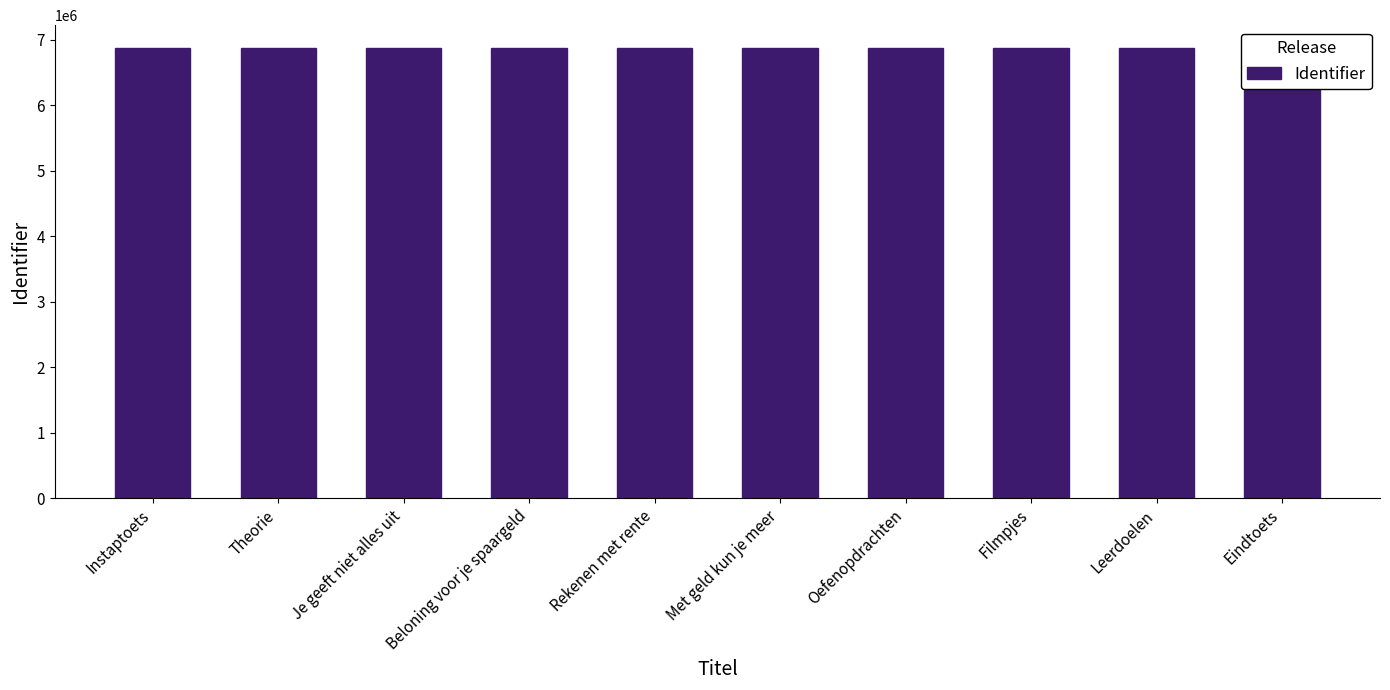

Approximately how many times larger is the value at Rekenen met rente compared to Beloning voor je spaargeld?

1.0